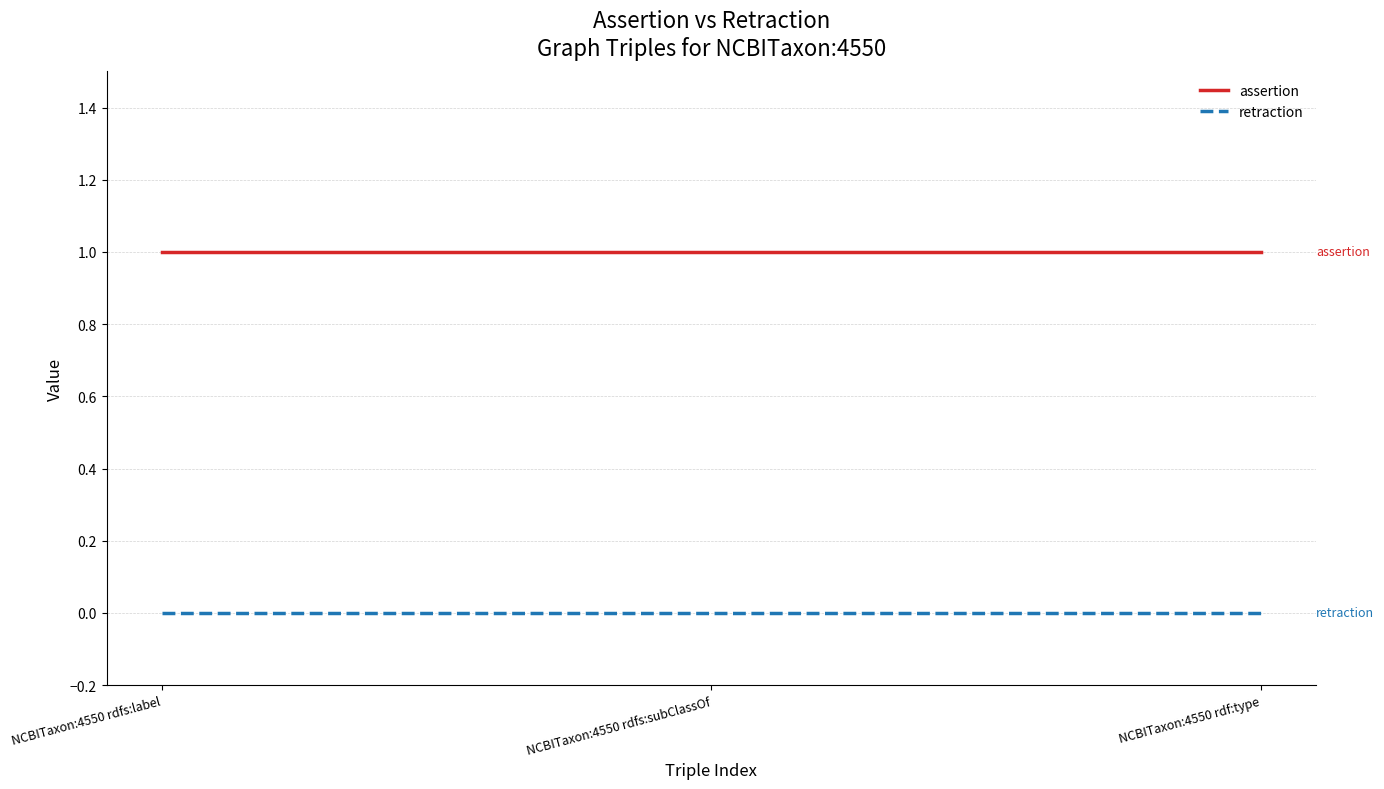

Is this an area chart (filled region under the line)?

No